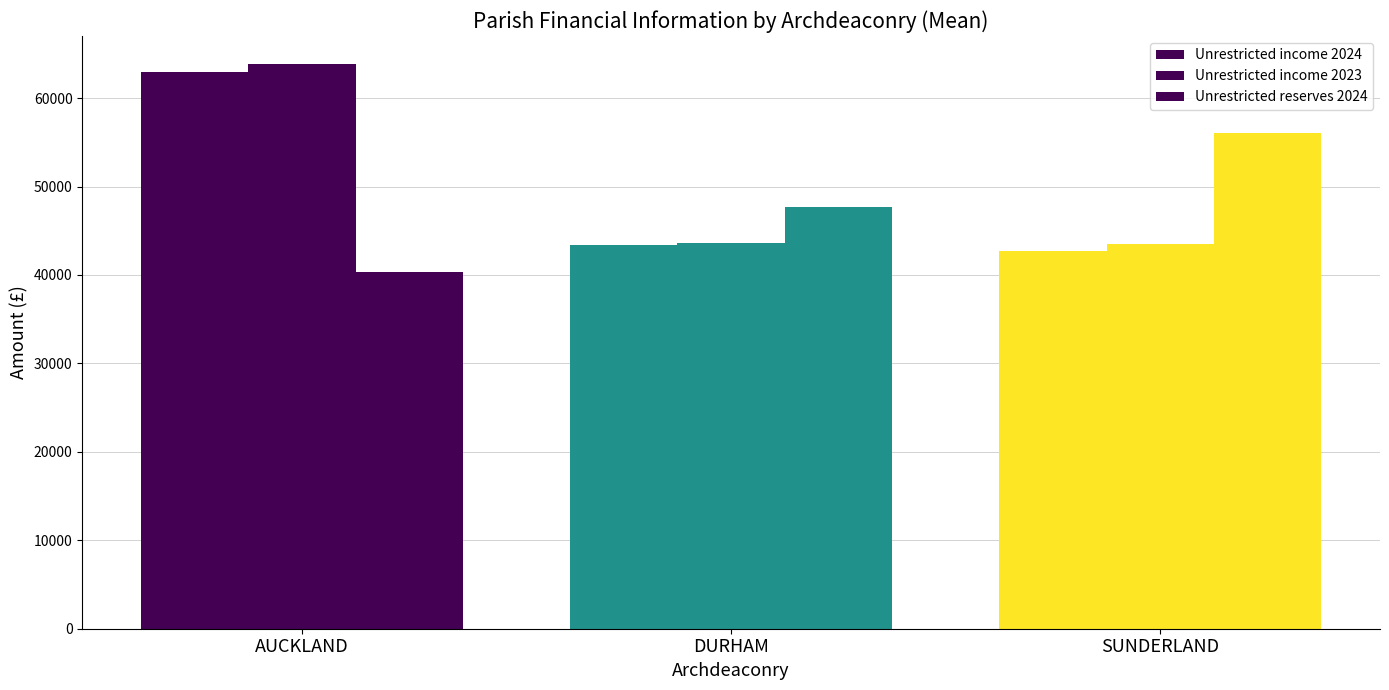

How many data points in Unrestricted income 2023 are less than 43630?

1